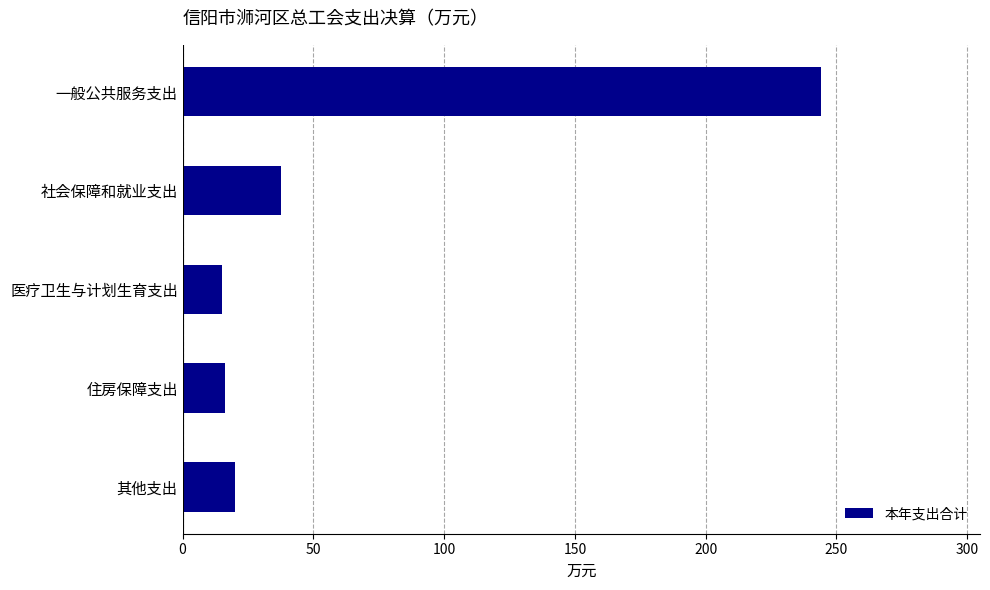

How many values are below 20?

2